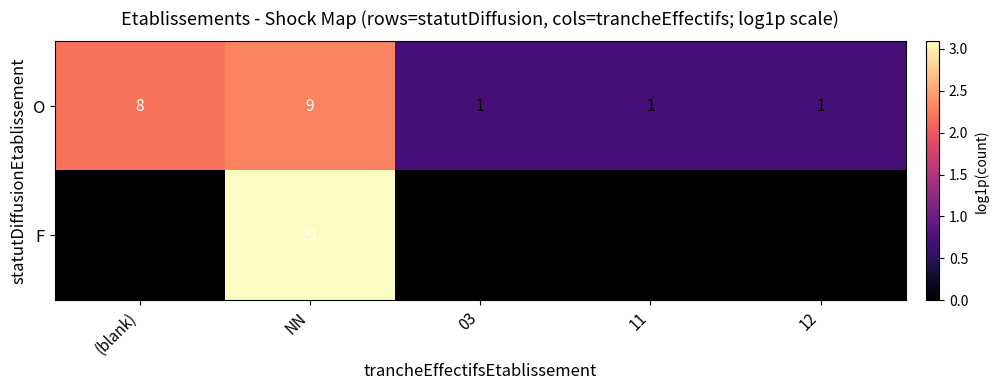

What is the difference between the maximum and second lowest values in the F series?

21